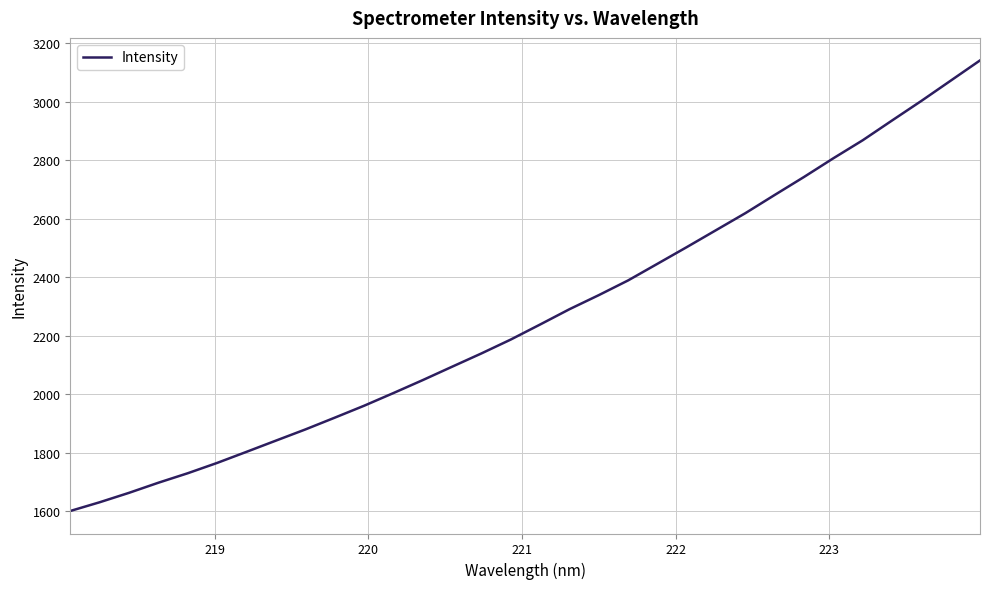

What is the smallest value displayed?

1600.7